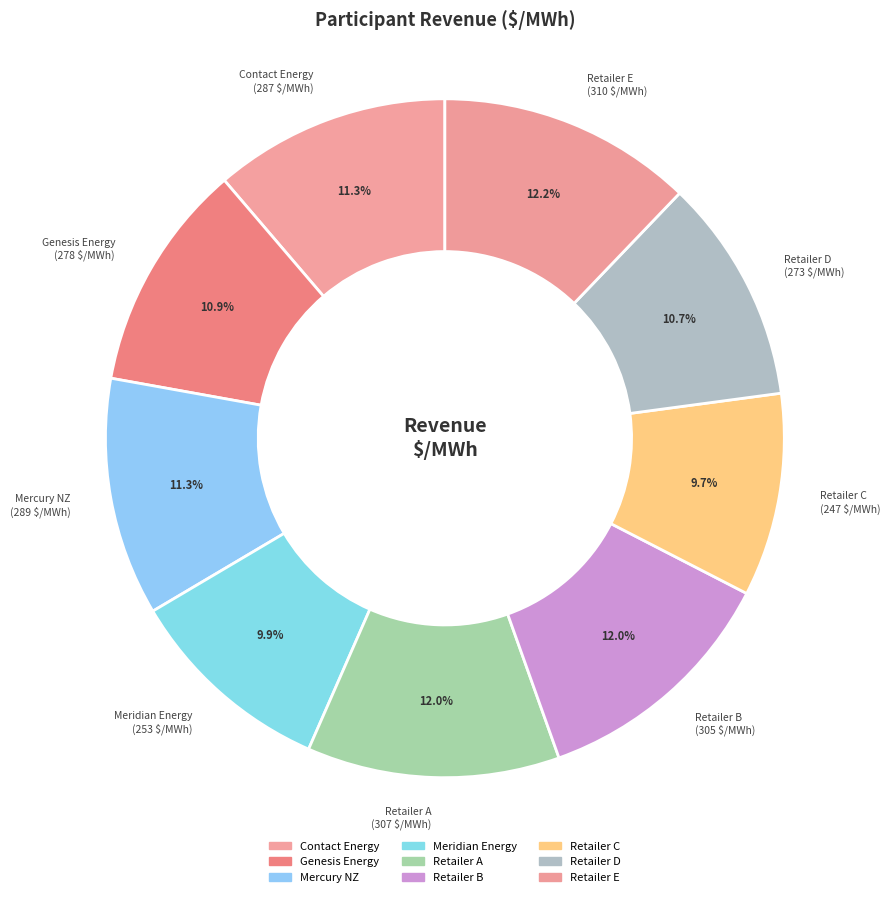

True or false: Retailer D accounts for 1% of the total.

False